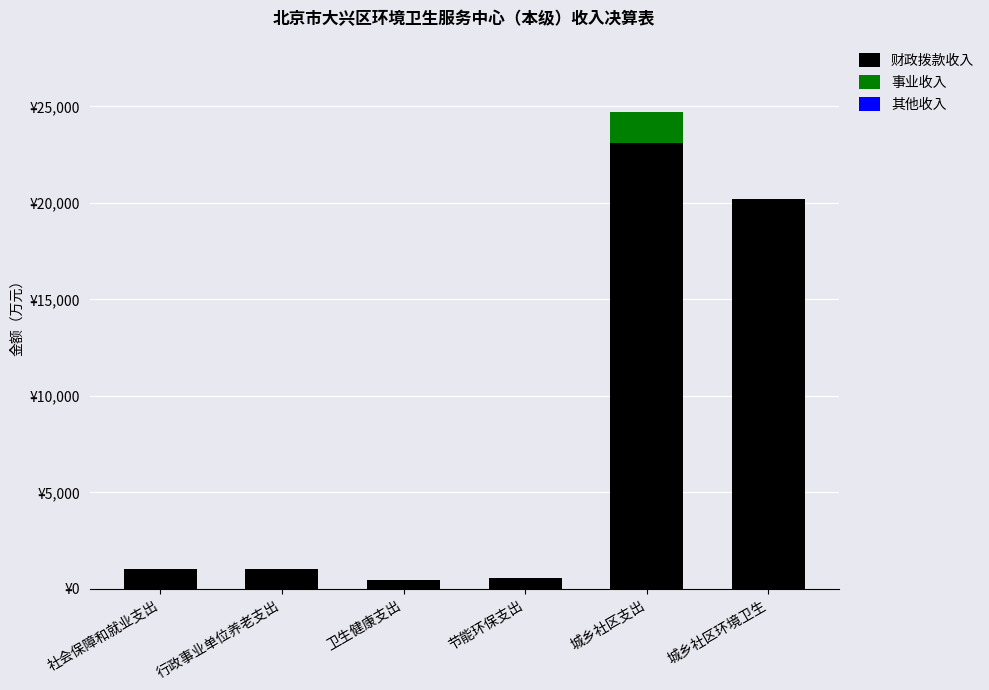

Are the bars horizontal?

No